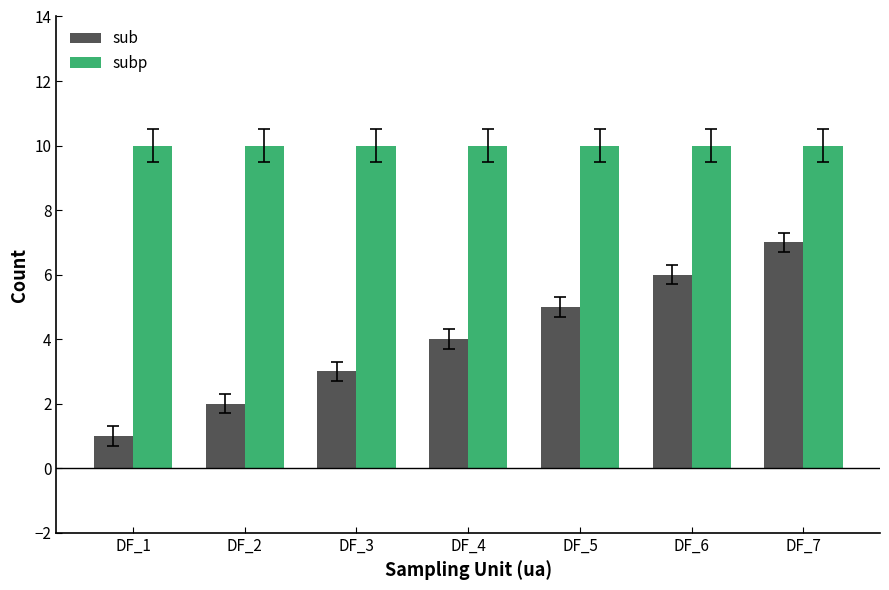

Is the value of sub at DF_4 greater than the value of subp at DF_5?

No